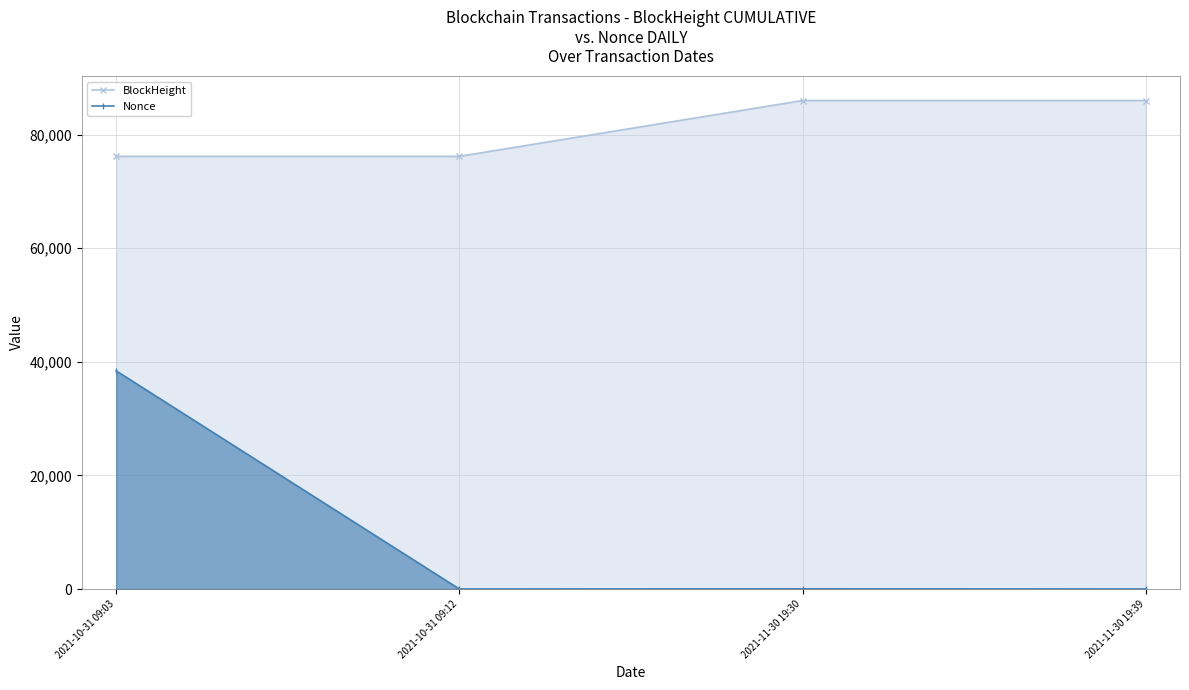

How many lines are shown in the chart?

2